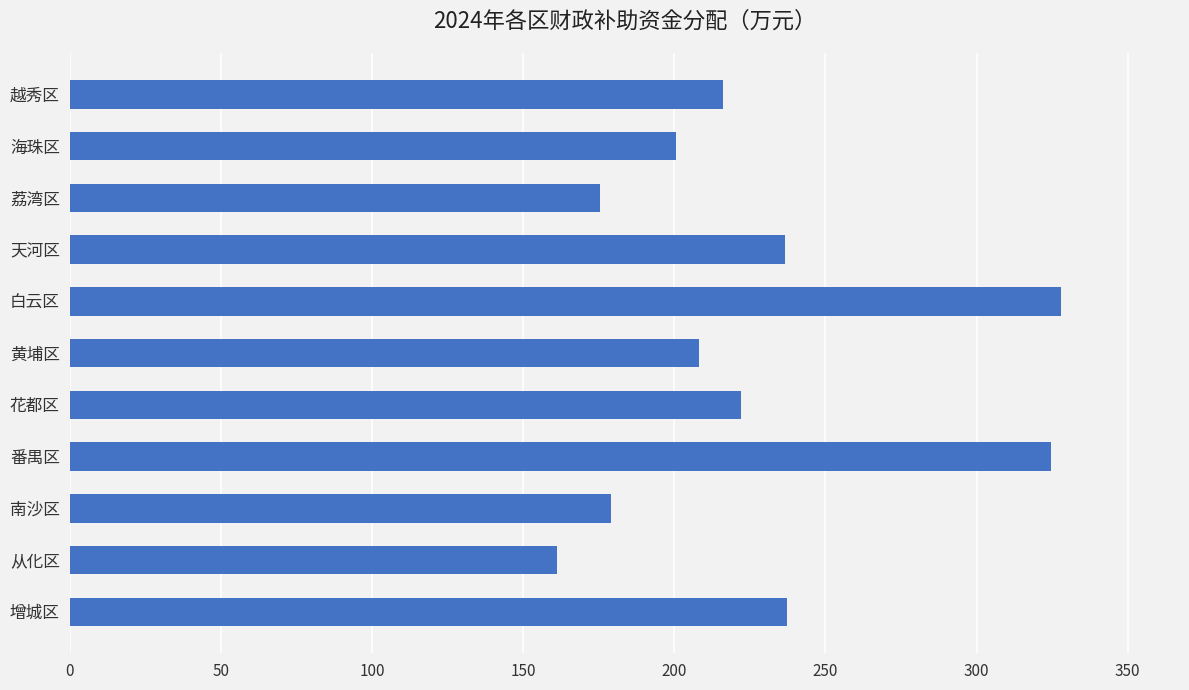

How many values exceed 216?

6